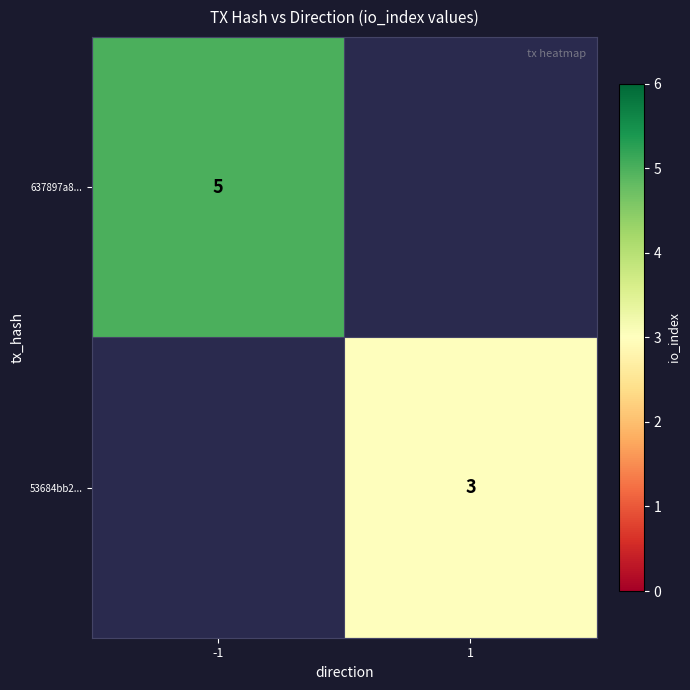

The 637897a8... series shows 5 at -1. True or false?

True